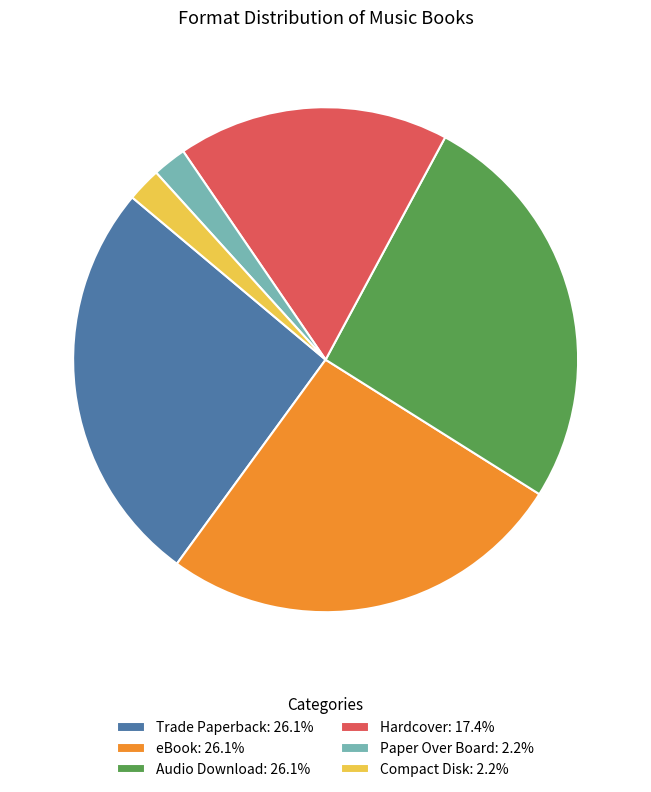

Combined, do eBook: 26.1% and Trade Paperback: 26.1% account for over 50%?

Yes